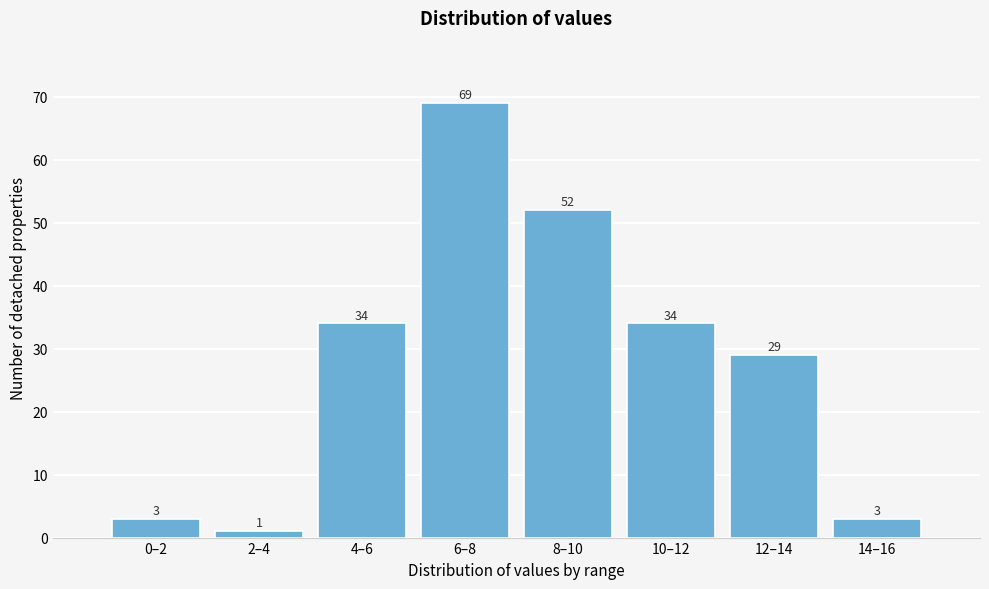

Reading left to right, extract all data points from this chart.

3	1	34	69	52	34	29	3